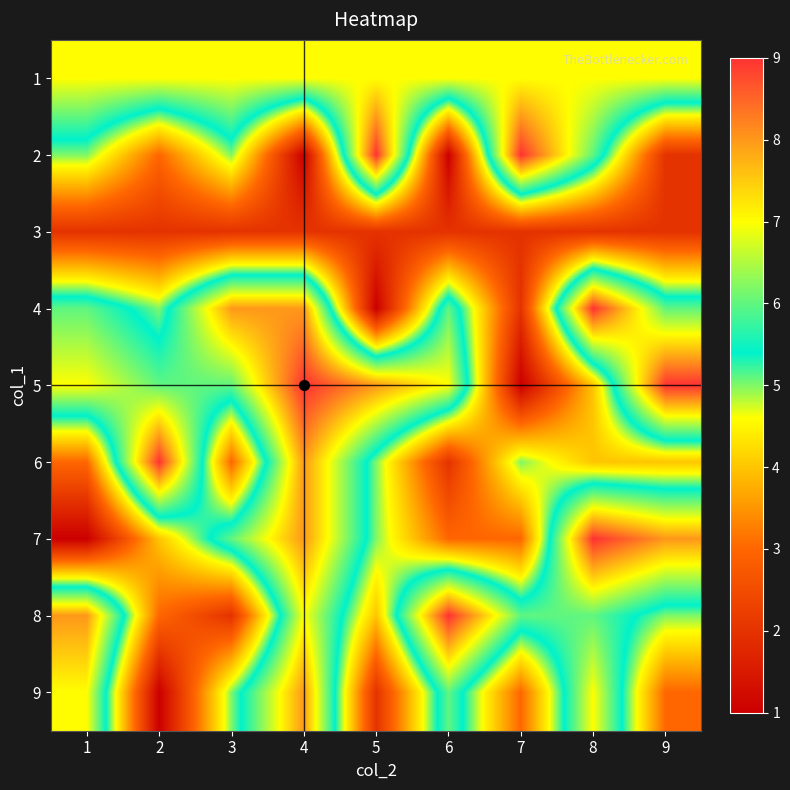

What is the spread (max minus min) of values at 6?

8